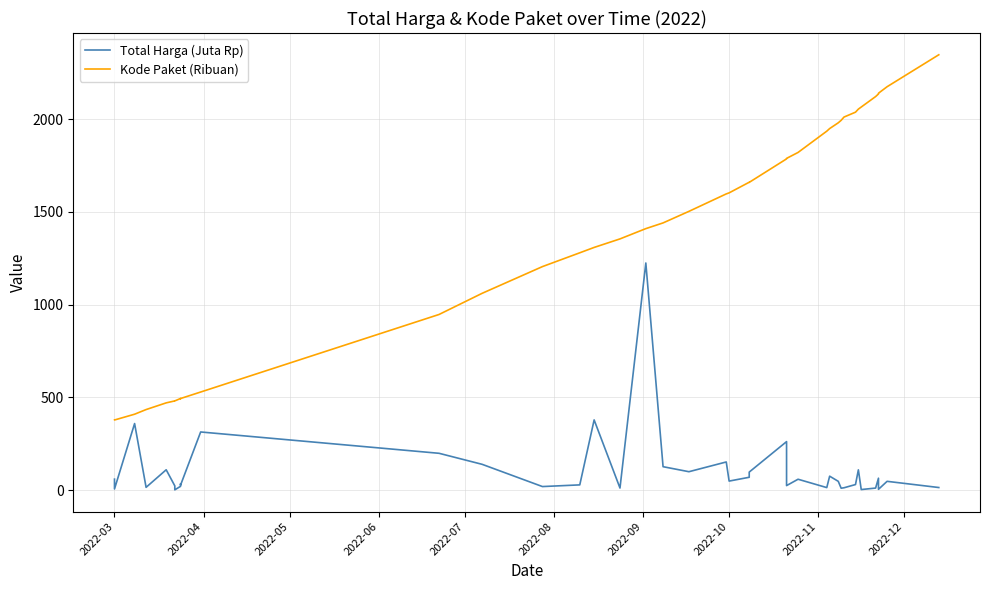

List the series in order of their overall mean, lowest first.

Total Harga (Juta Rp), Kode Paket (Ribuan)